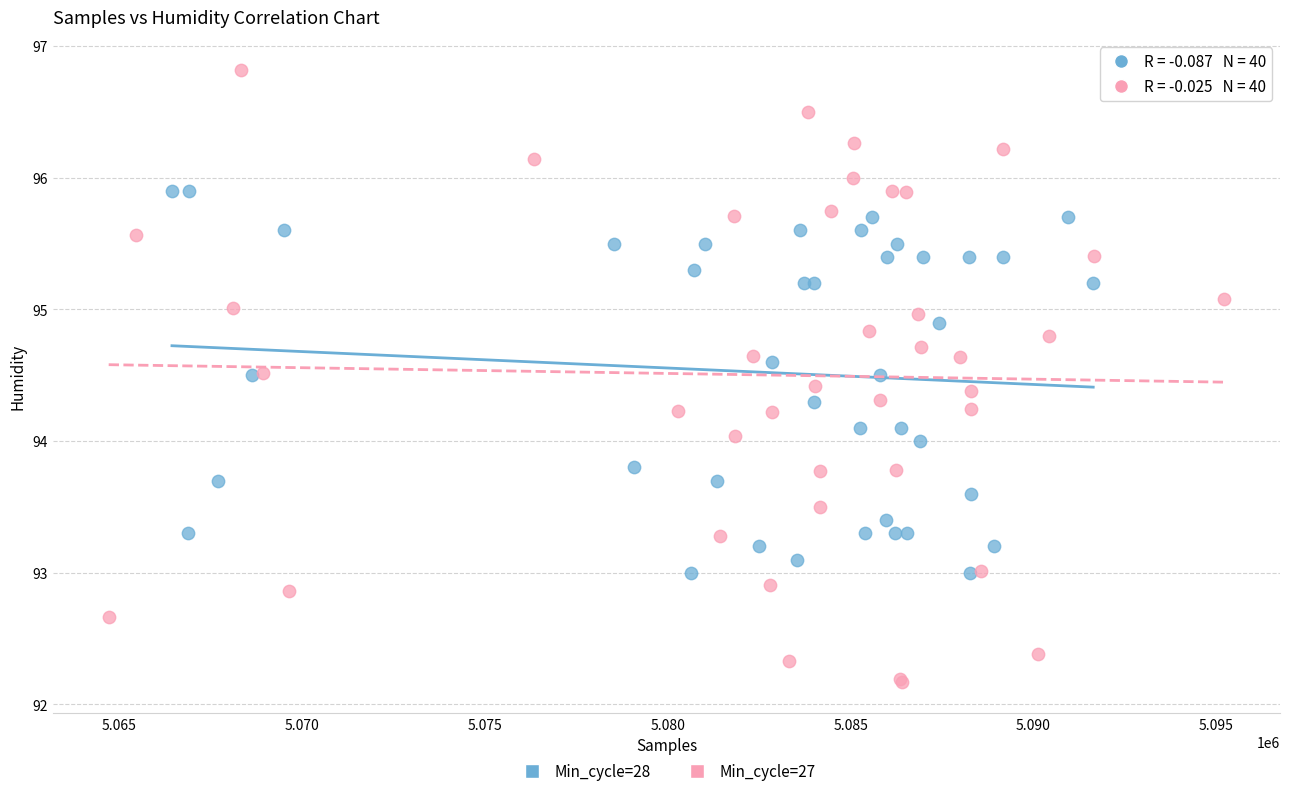

Which series contains the lowest Y value?

Min_cycle=27